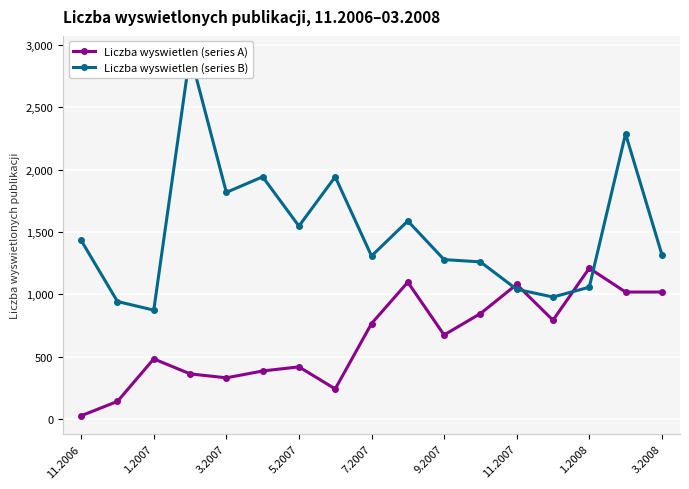

Does the chart display data point markers on the line(s)?

Yes